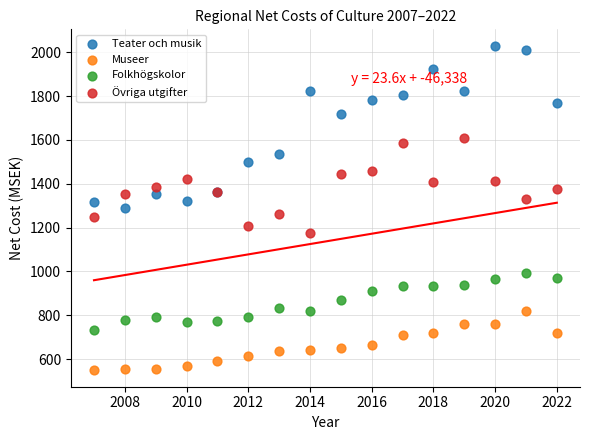

Which series has the largest Y range (max minus min)?

Teater och musik